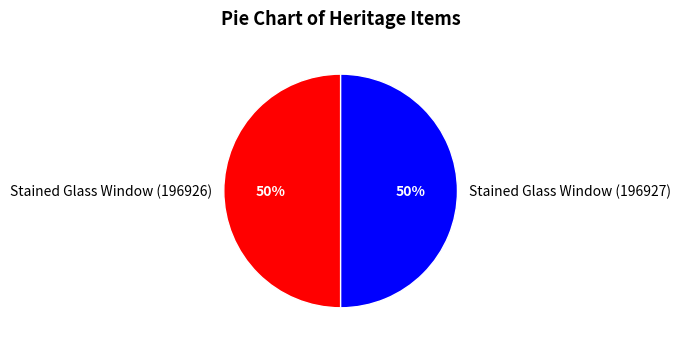

Is it true that Stained Glass Window (196927) is 50% of the pie?

True